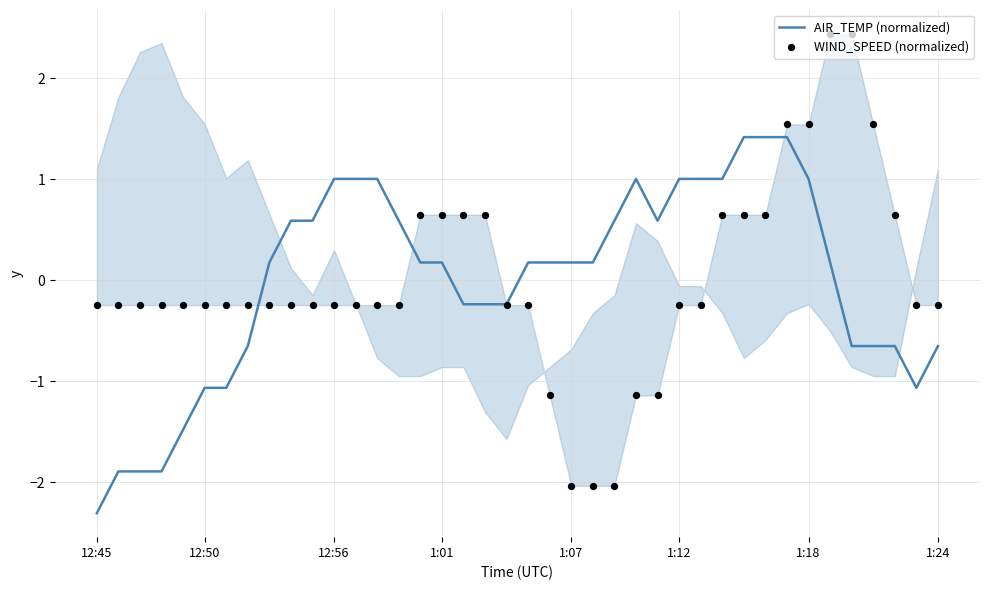

Which series has the widest spread of Y values?

WIND_SPEED (normalized)